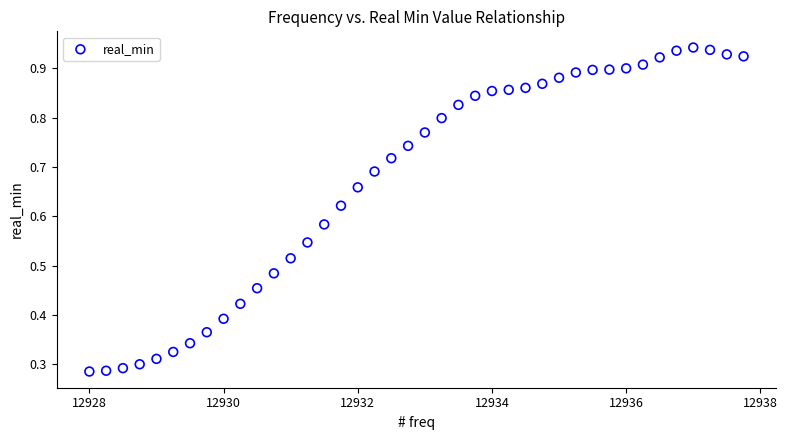

What is the range of X values (max minus min)?

9.8